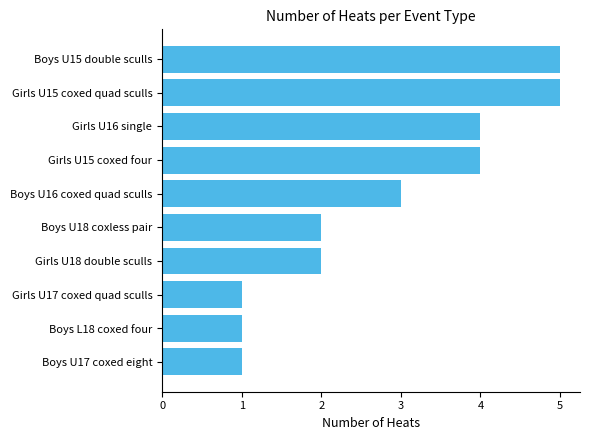

What is the change in value from Boys U17 coxed eight to Boys U18 coxless pair?

+1